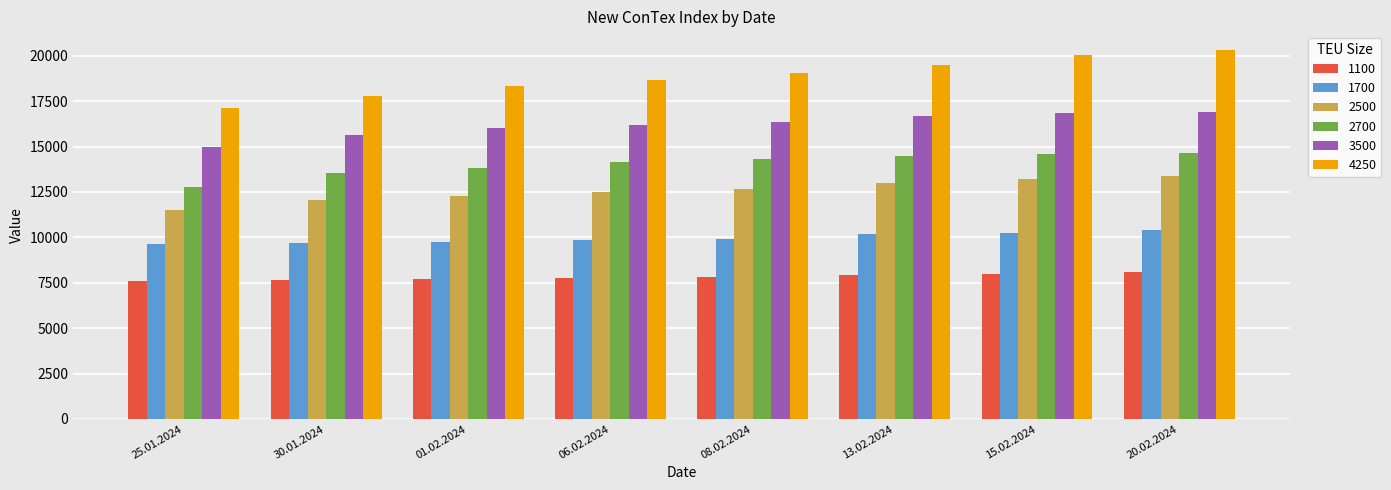

The value of 3500 at 06.02.2024 is 16185. True or false?

True